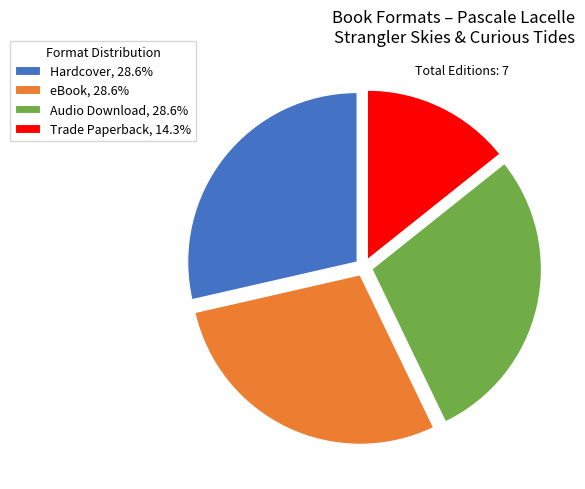

What is the smallest slice in the pie chart?

Trade Paperback